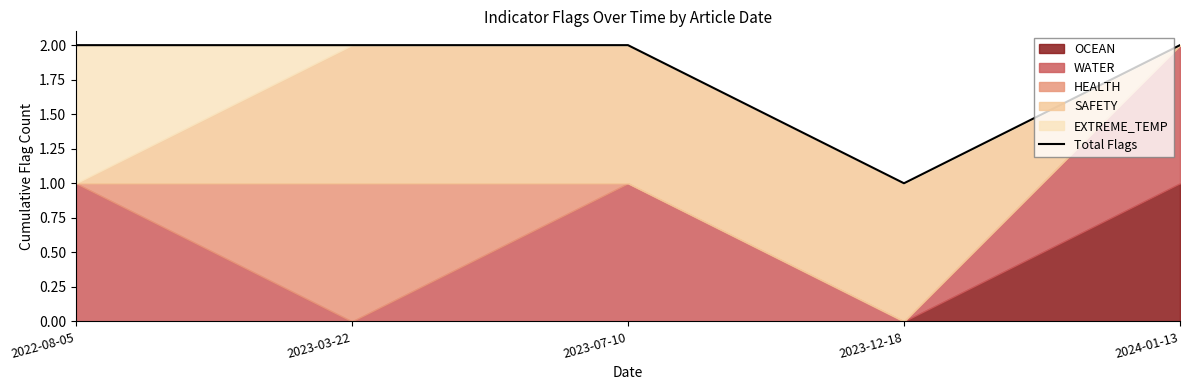

Where is the first local minimum?

2023-12-18